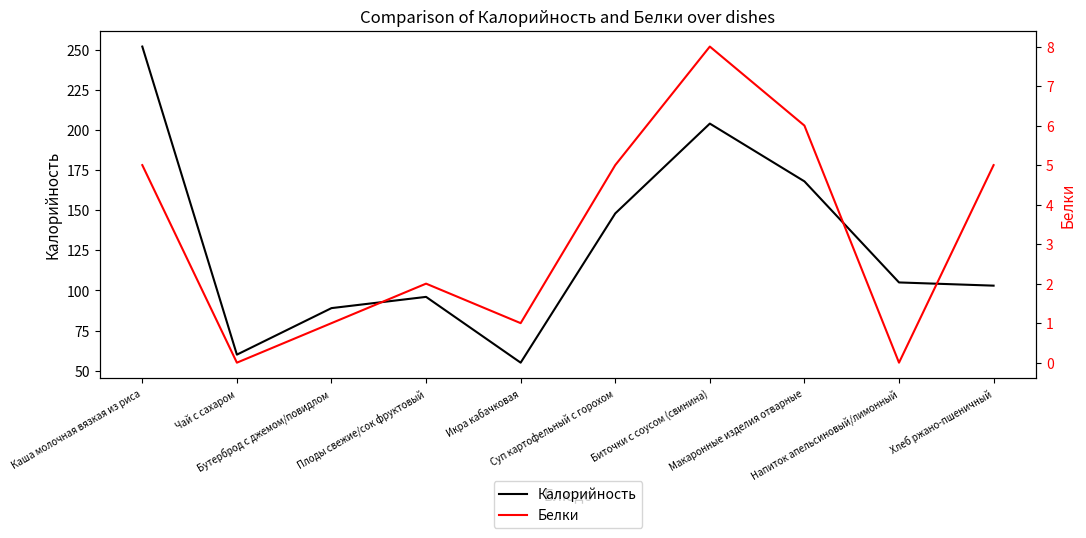

True or false: Белки and Калорийность cross at least once.

False